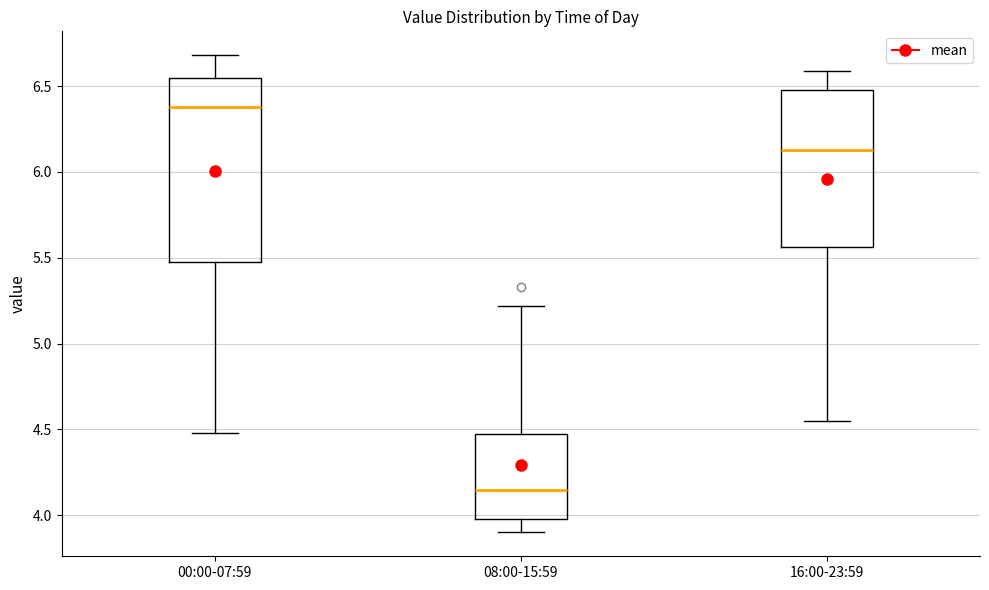

Which box is the tallest, from its lower edge to its upper edge?

00:00-07:59